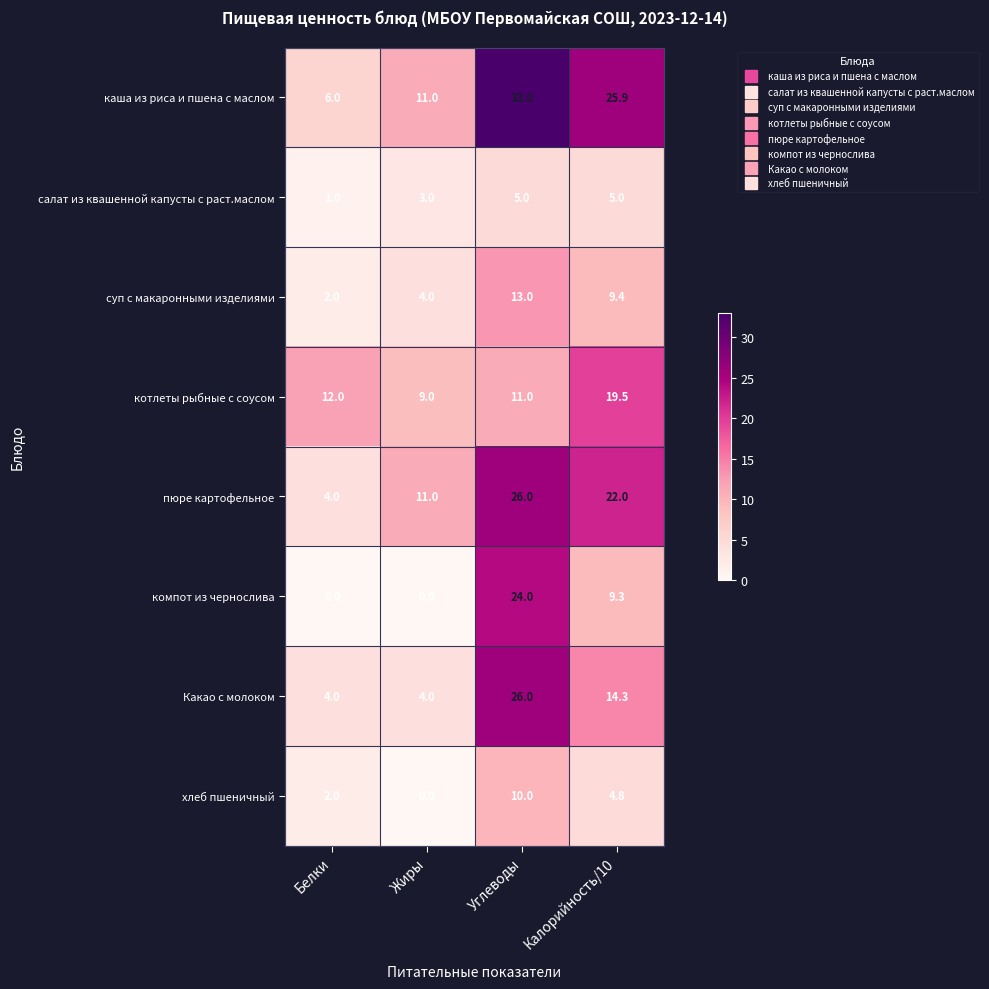

What is the sum of the пюре картофельное values at Калорийность/10 and Углеводы?

48.0